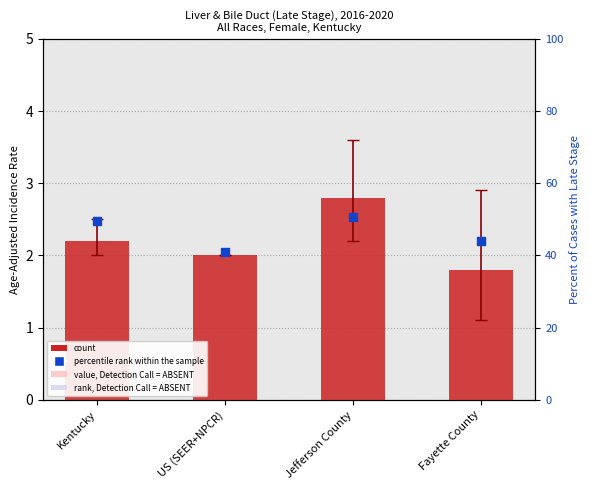

What are all the series names shown in the legend?

count, percentile rank within the sample